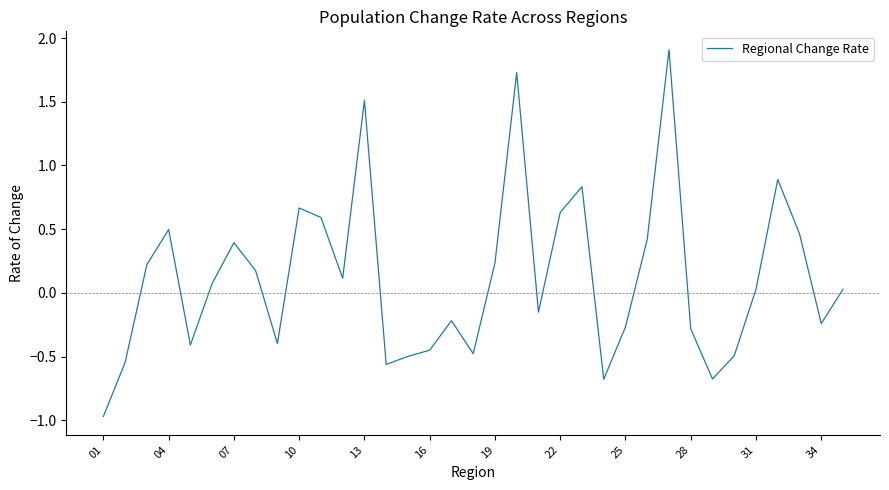

How many lines are shown in the chart?

1